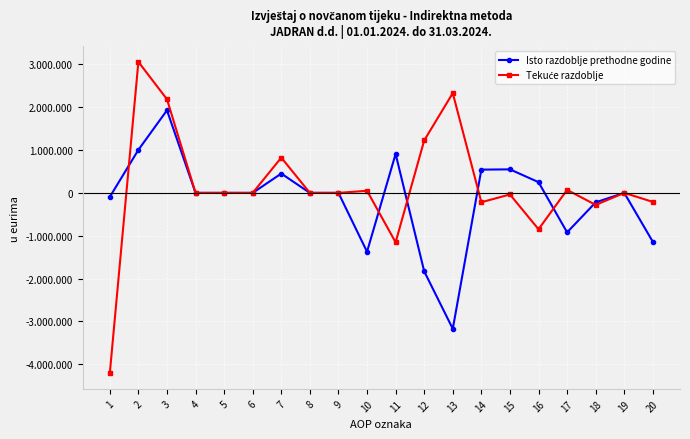

What is the difference between the highest and lowest values at 3?

258437